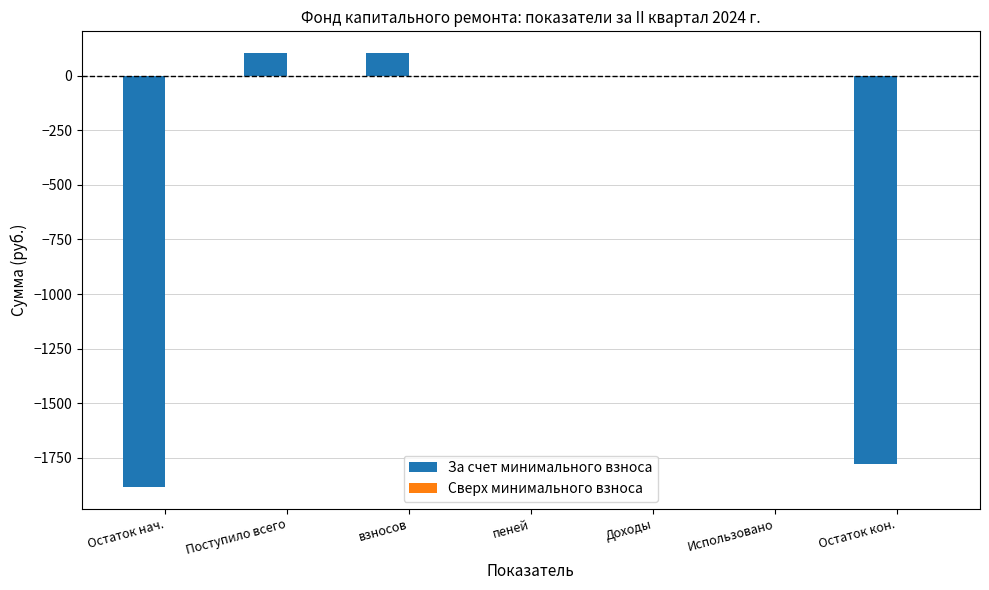

The value at Остаток кон. is -3130.1. True or false?

False